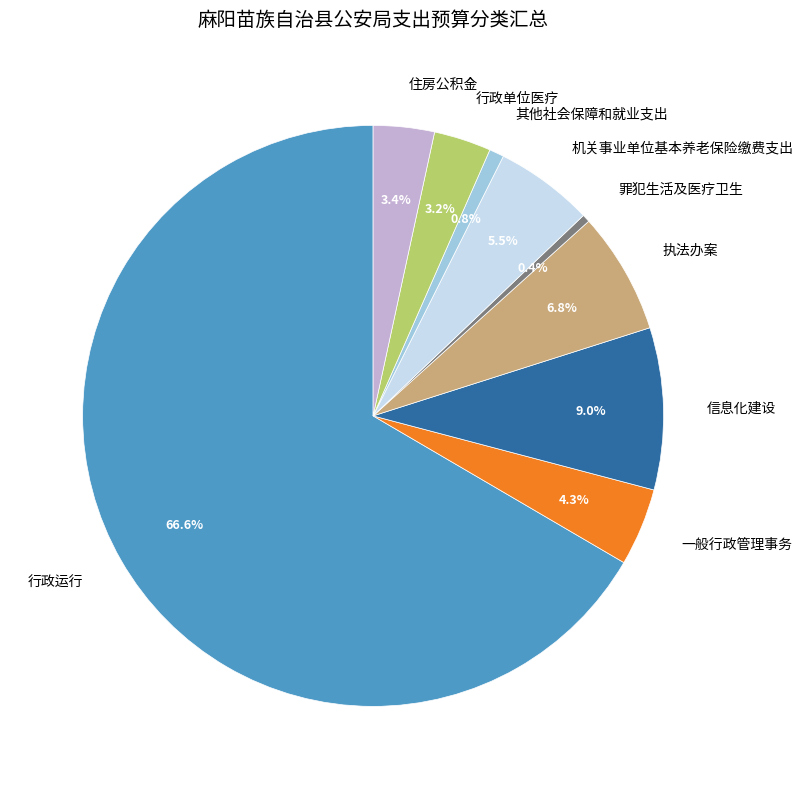

Which slice is the largest?

行政运行